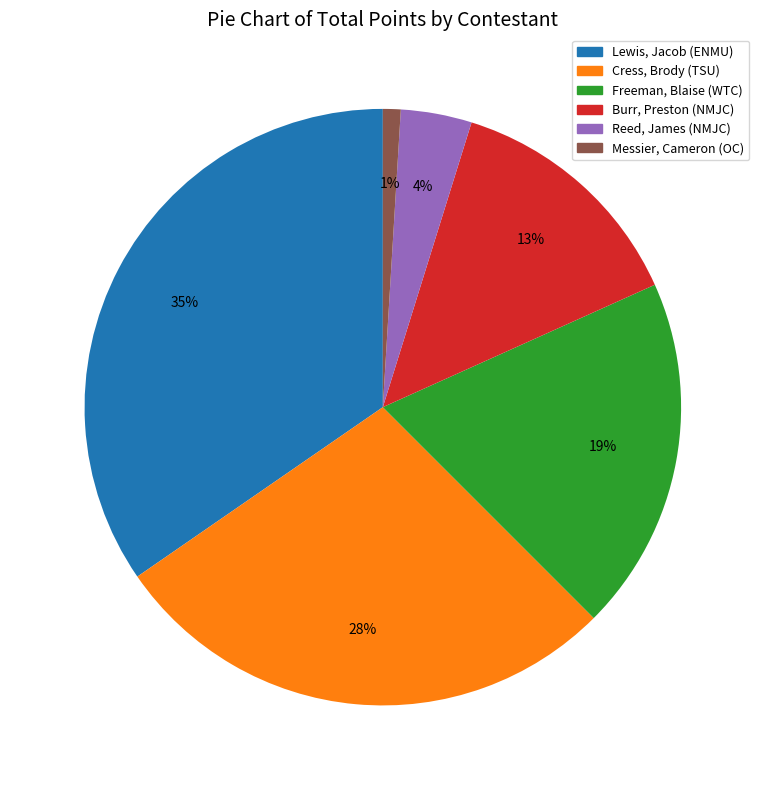

Is there any slice that represents more than half of the pie?

No